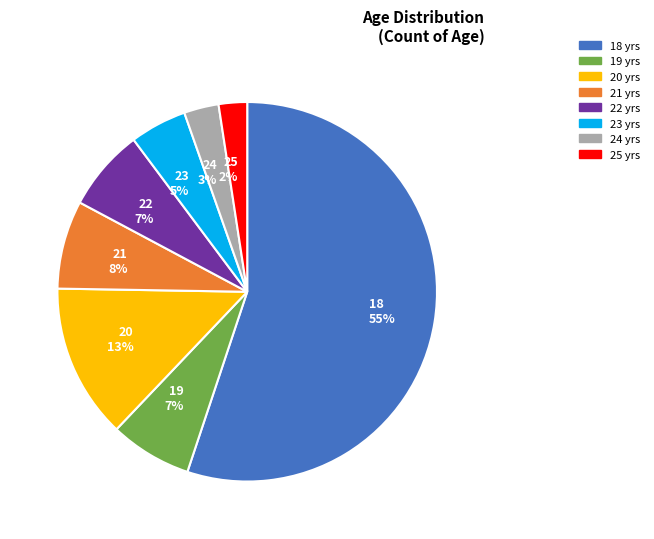

How many slices are in this pie chart?

8